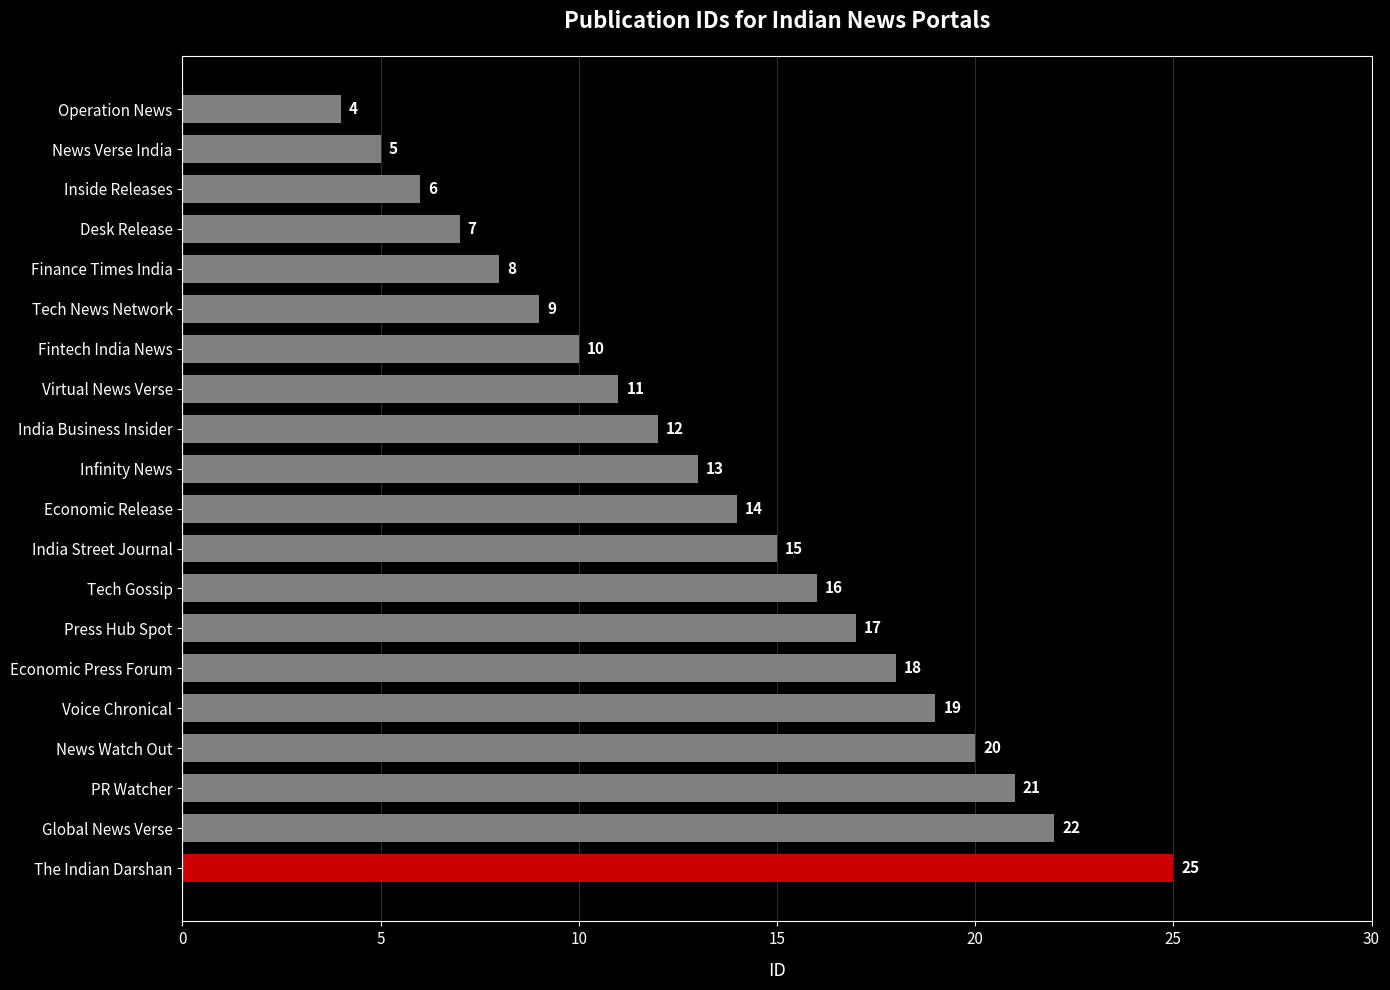

What is the greatest value displayed?

25